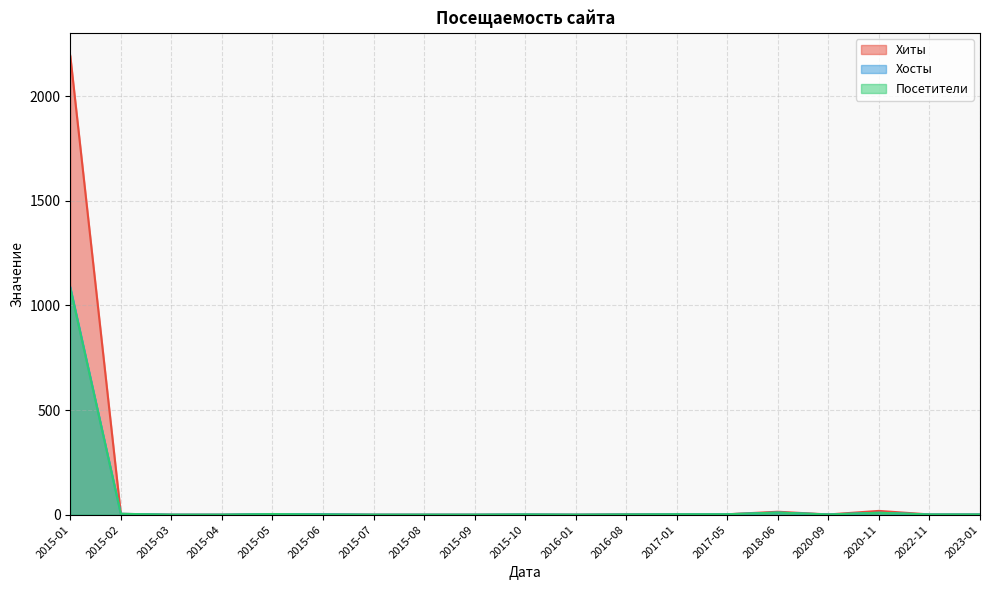

True or false: Хосты and Хиты intersect in this chart.

False